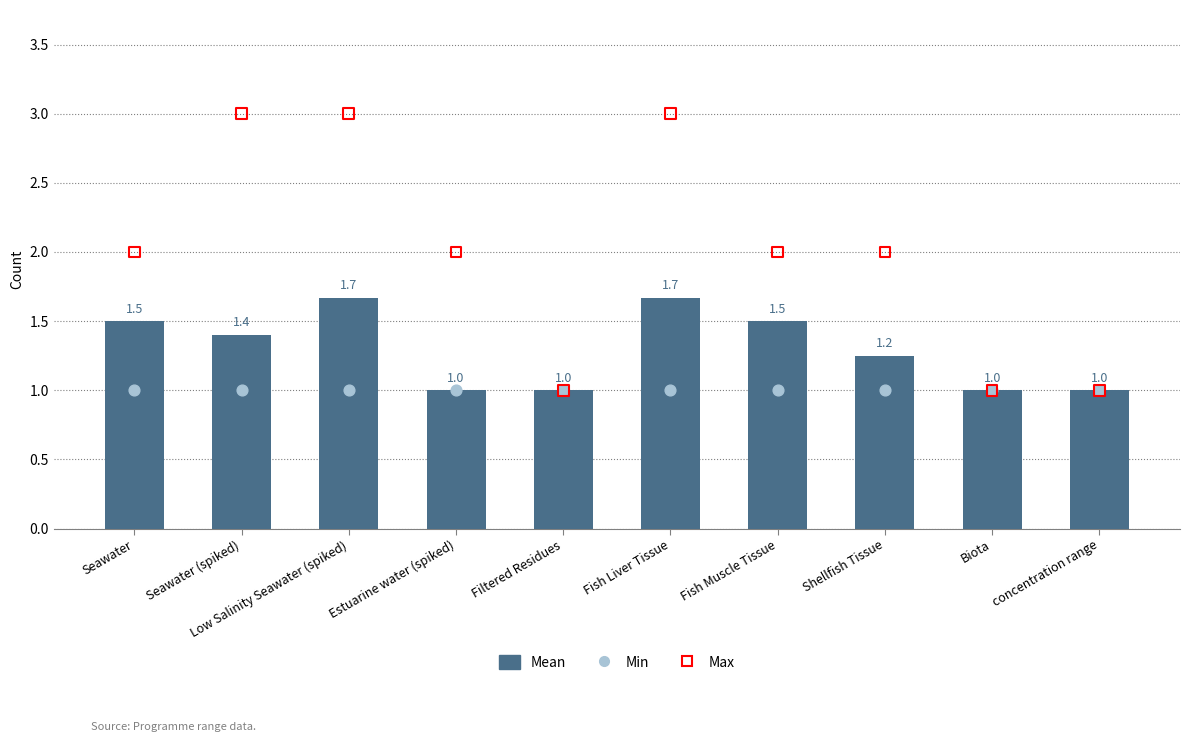

At how many categories does at least one series exceed 1?

7